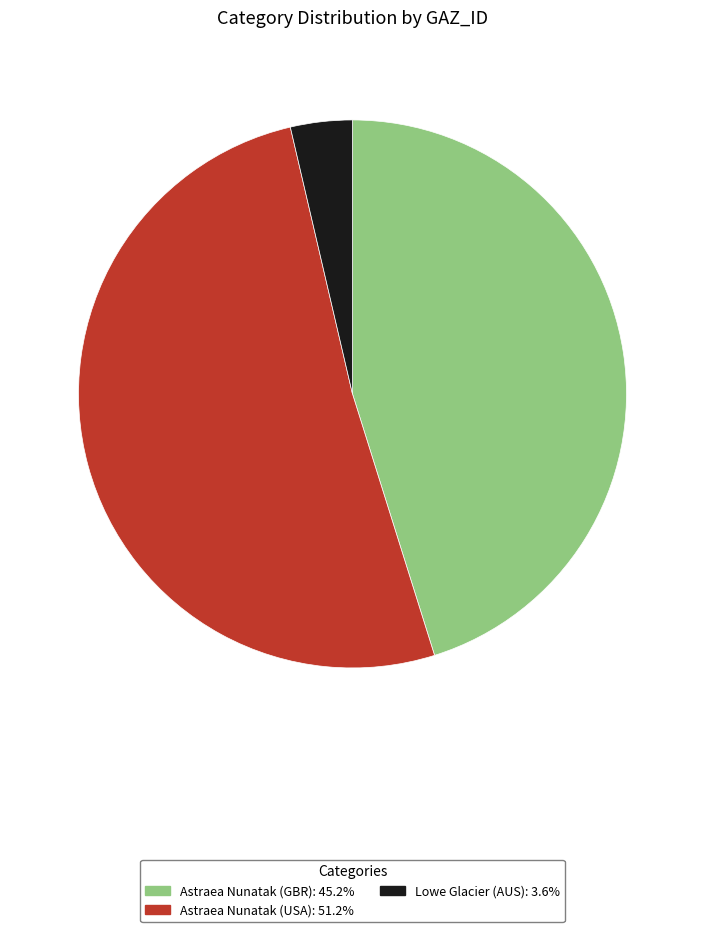

Is the sum of Lowe Glacier (AUS) and Astraea Nunatak (GBR) greater than half?

No